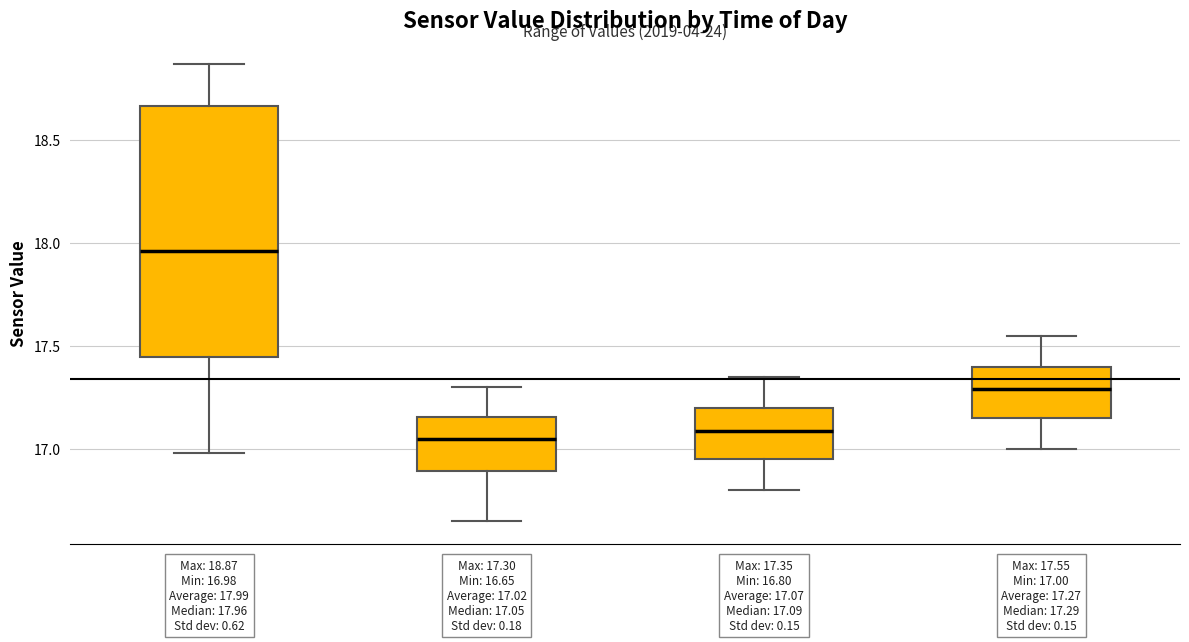

Which box's median line is the highest?

00:00-05:59